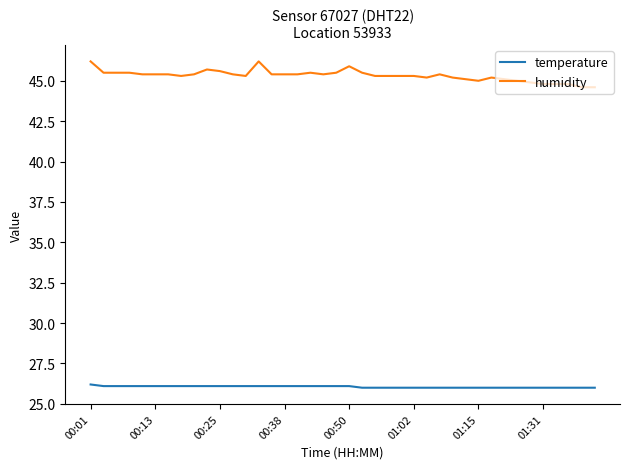

Rank the series by their average value, from highest to lowest.

humidity, temperature